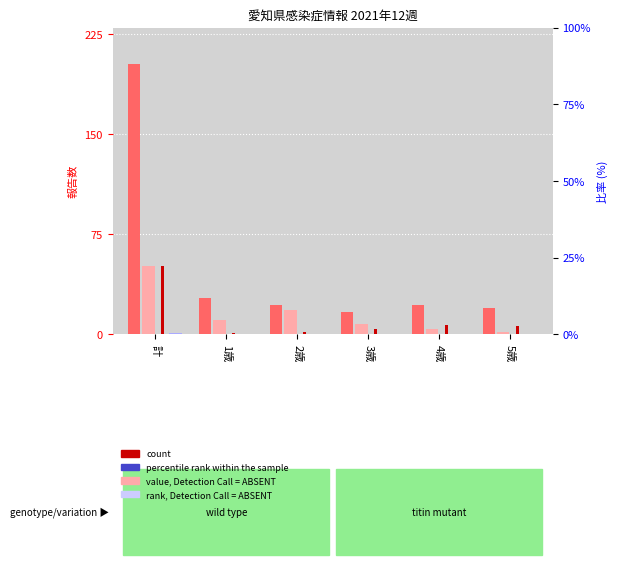

What is the label of the 6th bar from the left?

5歳